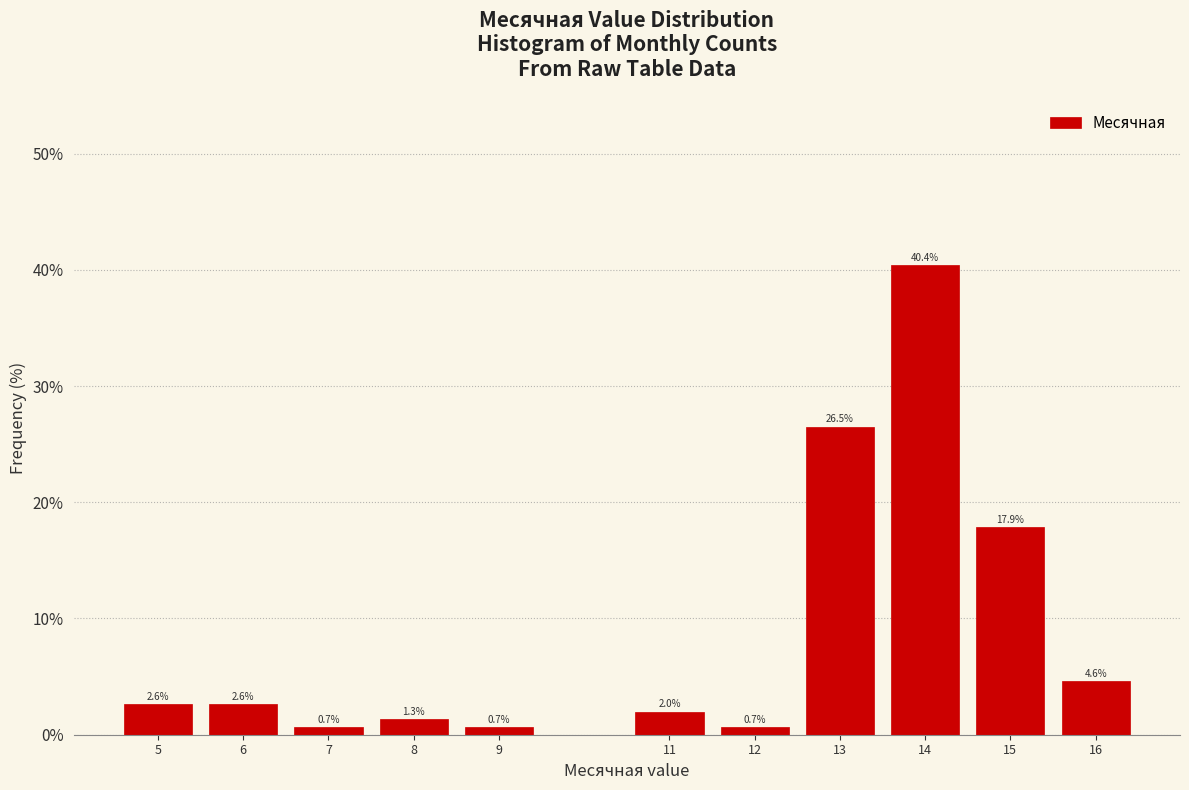

Over which range of the x-axis is the bar tallest?

13.5 to 14.5